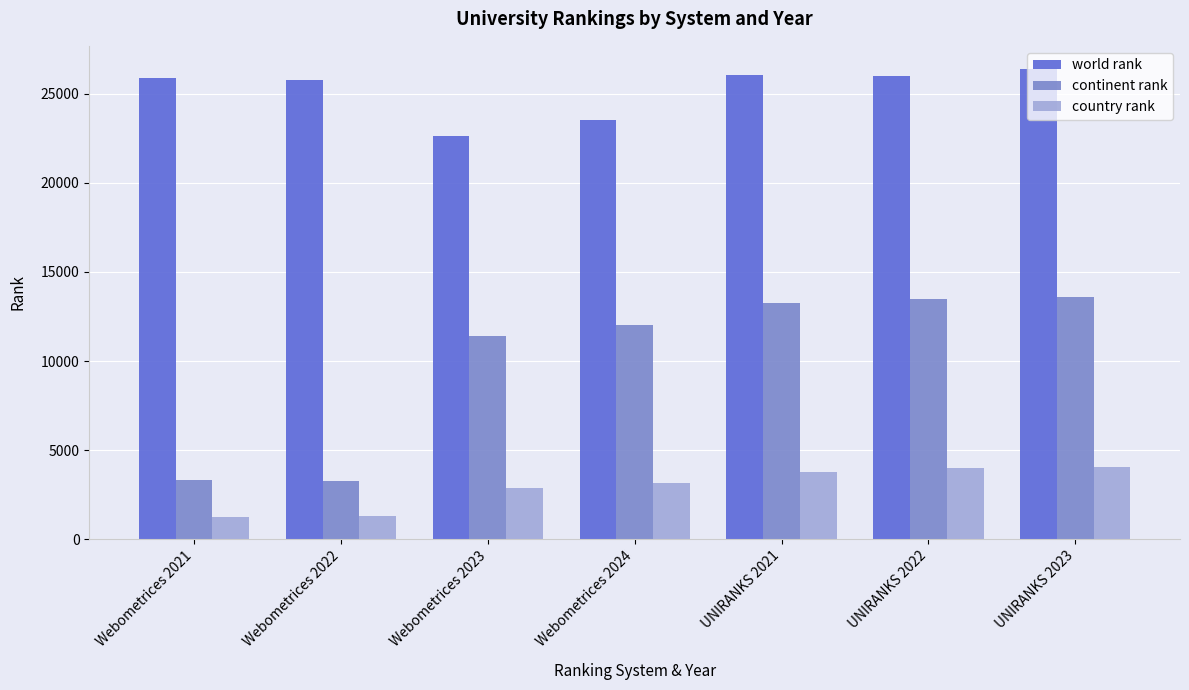

What is the difference between the second highest and second lowest values in the world rank series?

2573